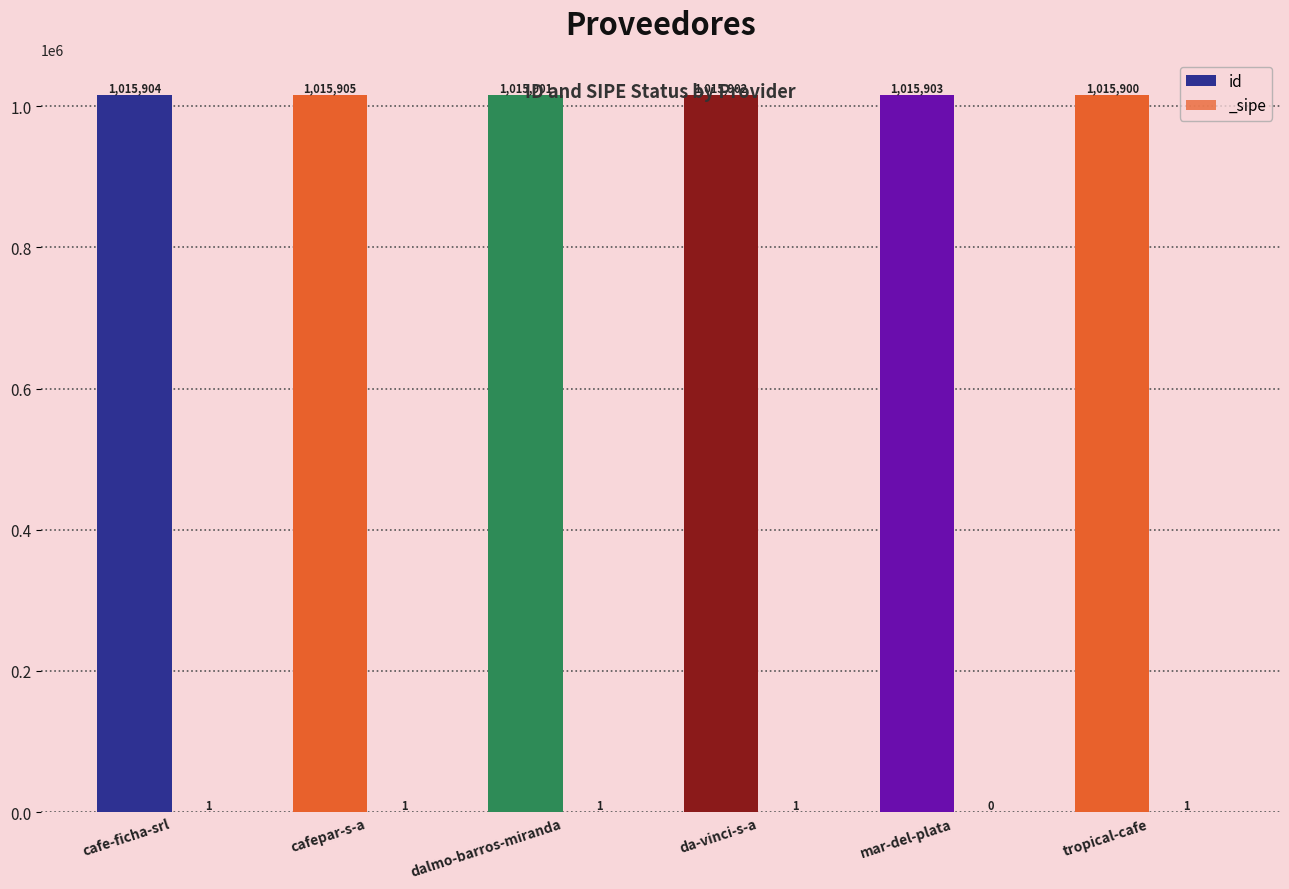

What is the value of the _sipe bar at the 6th from the left?

1